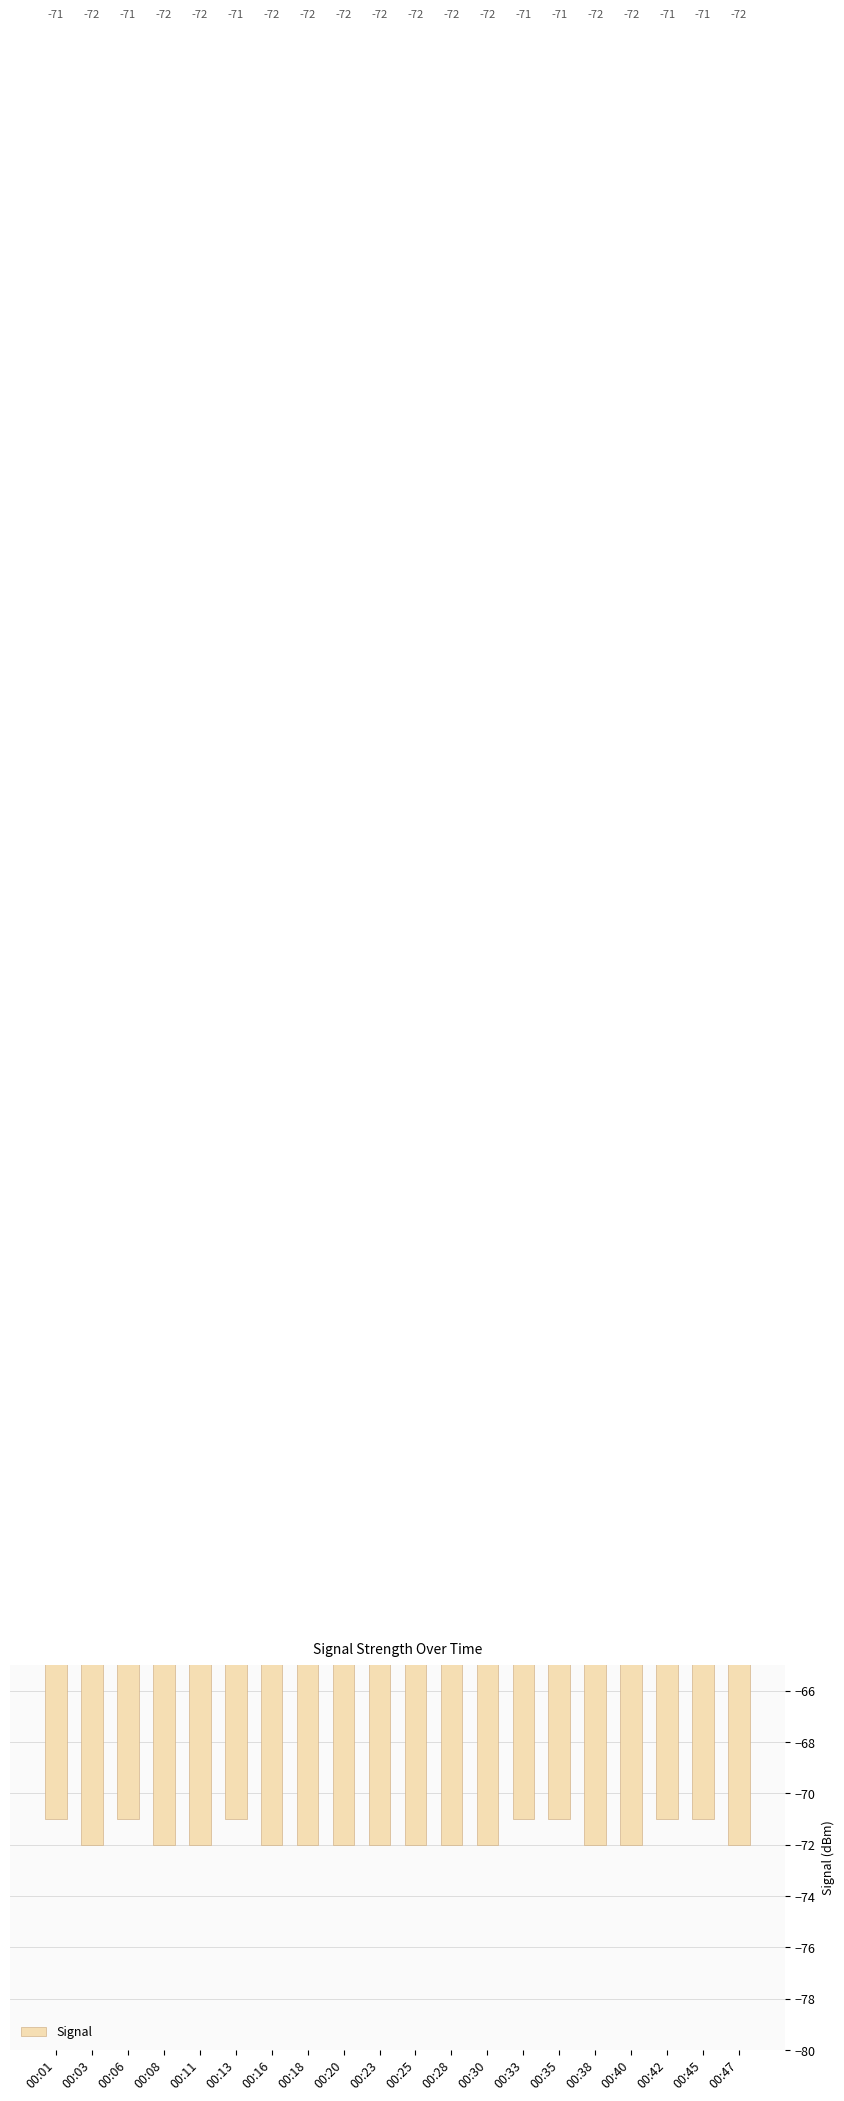

What is the smallest value displayed?

-72